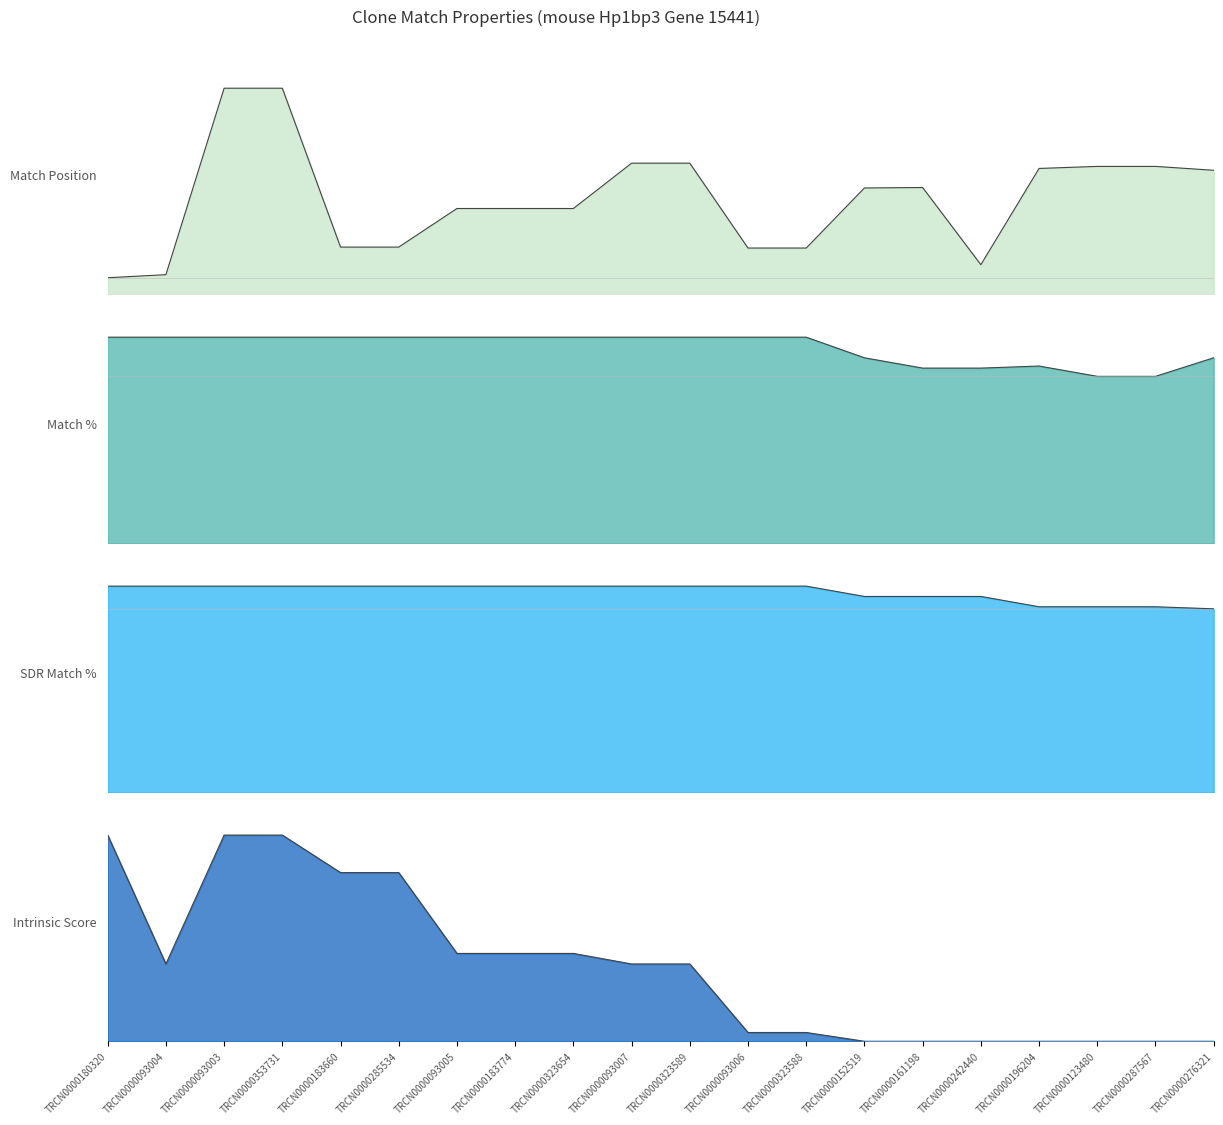

Which series has the largest range (max minus min)?

Match Position